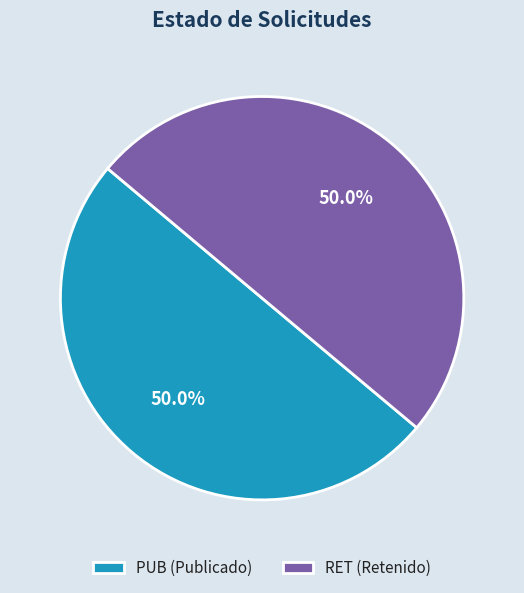

What is the ratio of the value at RET (Retenido) to the value at PUB (Publicado)?

1.0